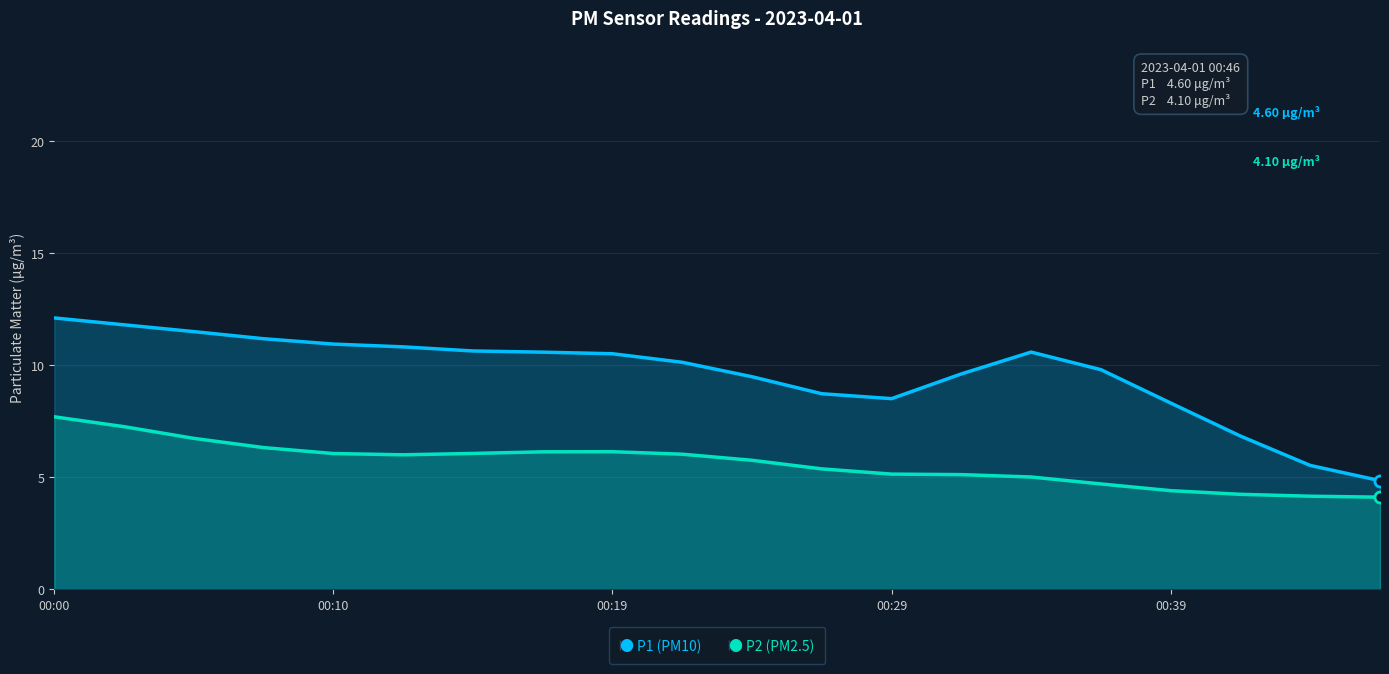

What is the label of the 3rd point from the left?

00:19